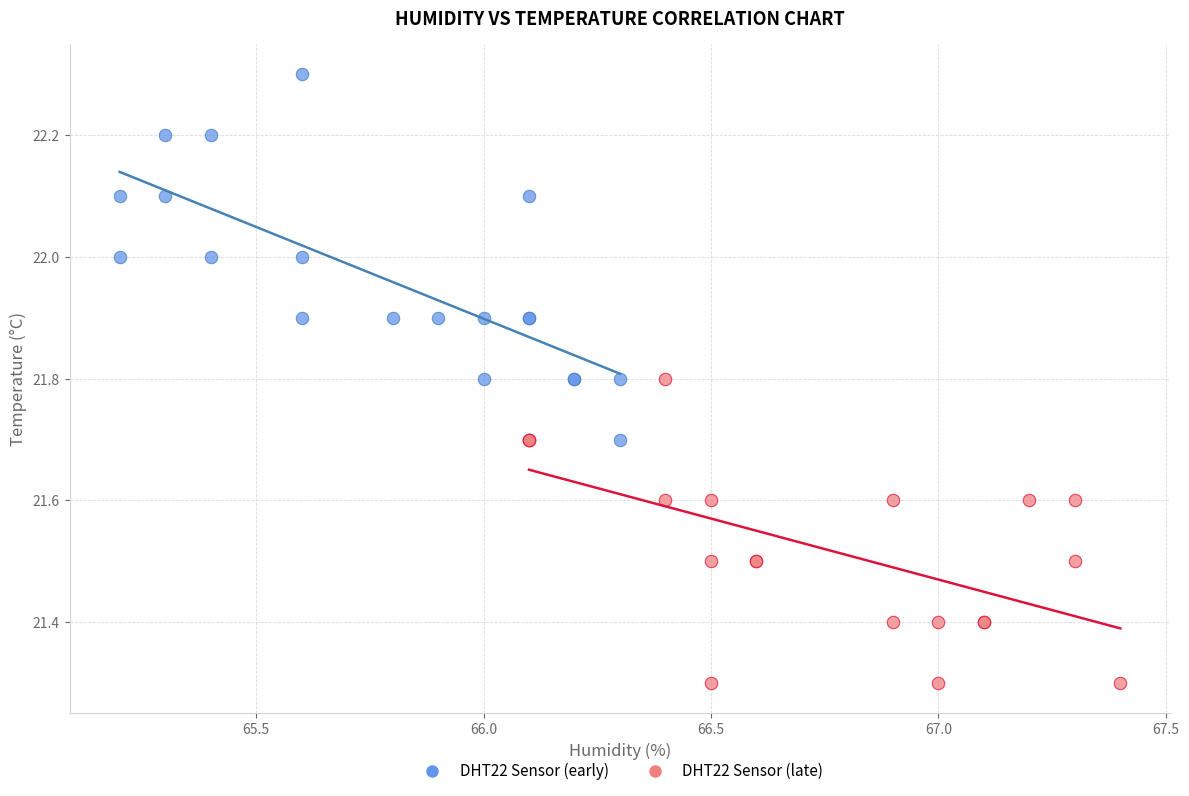

What are all the series names shown in the legend?

DHT22 Sensor (early), DHT22 Sensor (late)